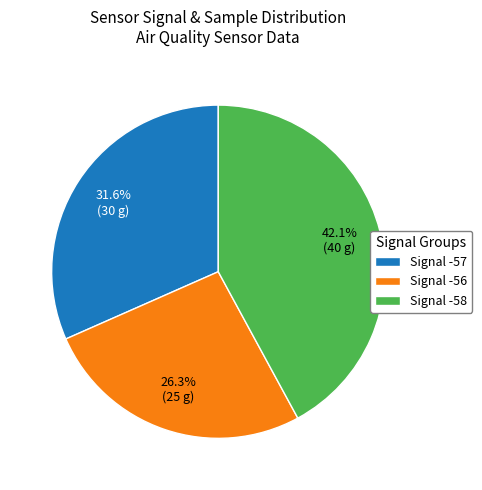

Does any single category account for the majority?

No